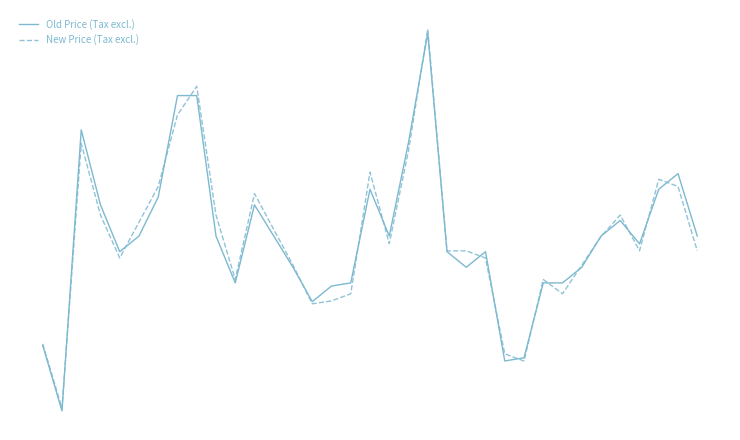

What are all the series names shown in the legend?

Old Price (Tax excl.), New Price (Tax excl.)